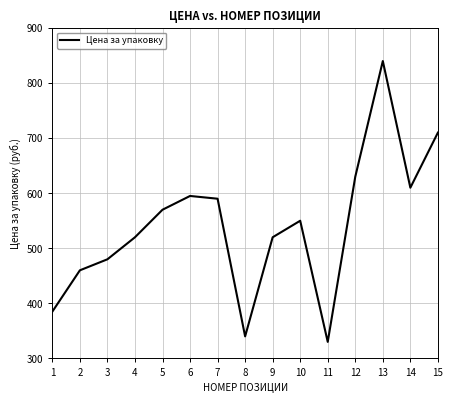

What is the approximate value at 12, to the nearest 10?

630